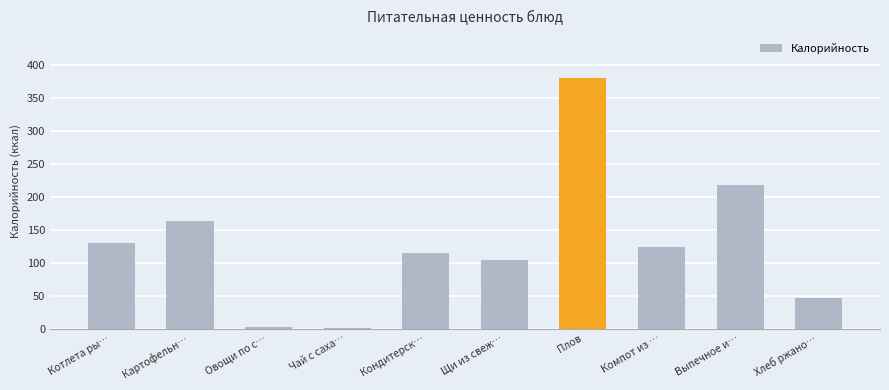

Which category has the highest value across all series?

Плов